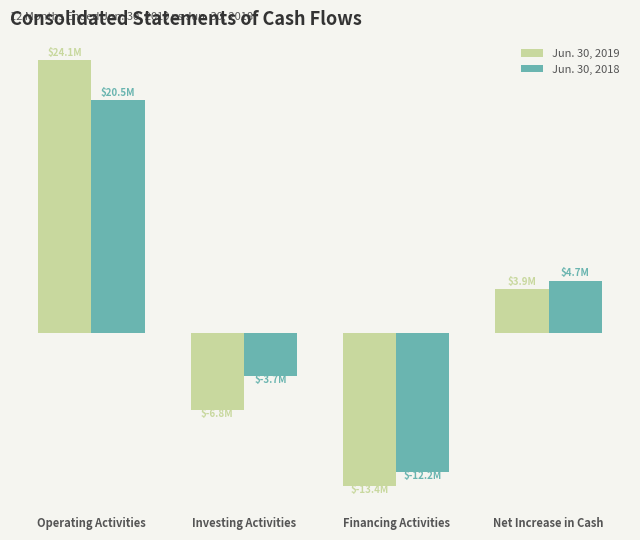

Which category has the highest value across all series?

Operating Activities